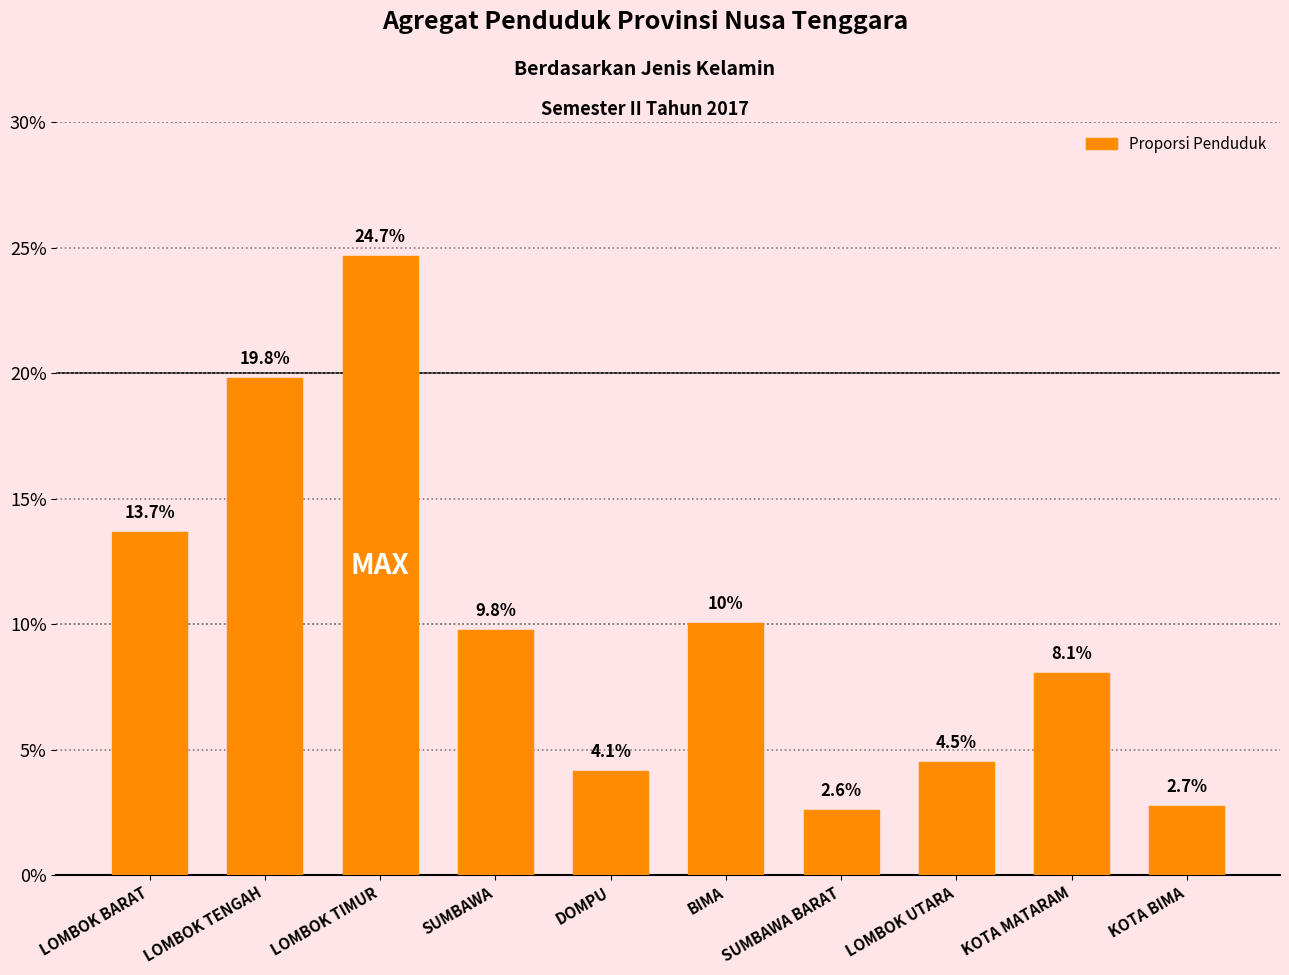

List the labels in order of value, largest first.

LOMBOK TIMUR, LOMBOK TENGAH, LOMBOK BARAT, BIMA, SUMBAWA, KOTA MATARAM, LOMBOK UTARA, DOMPU, KOTA BIMA, SUMBAWA BARAT